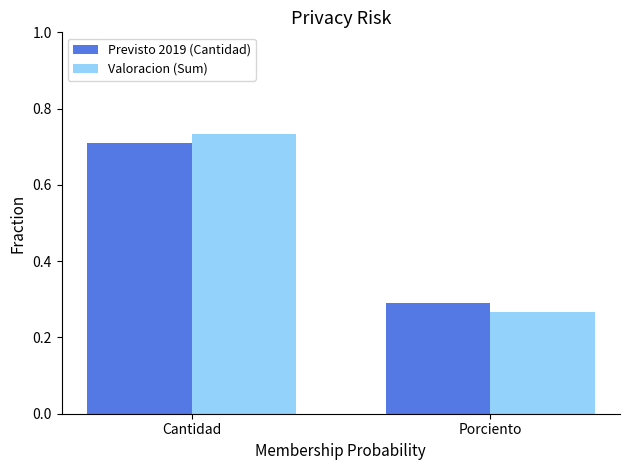

At Cantidad, list the series in order from largest to smallest.

Valoracion (Sum), Previsto 2019 (Cantidad)